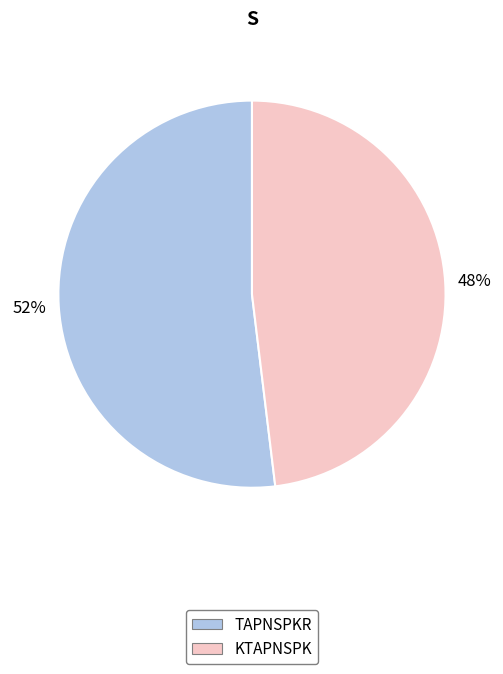

Is it true that KTAPNSPK is 55% of the pie?

False